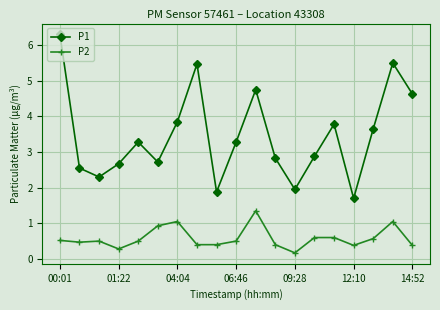

Which series has the largest total across all categories?

P1